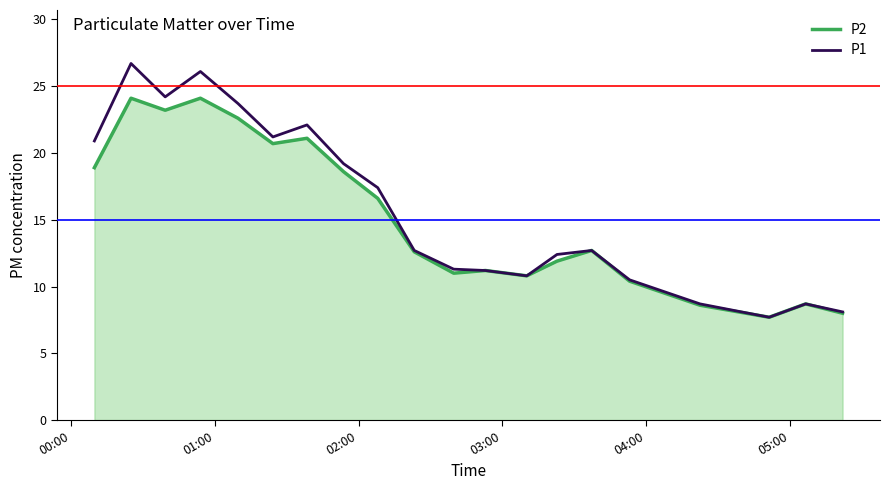

At how many categories does at least one series exceed 11?

14